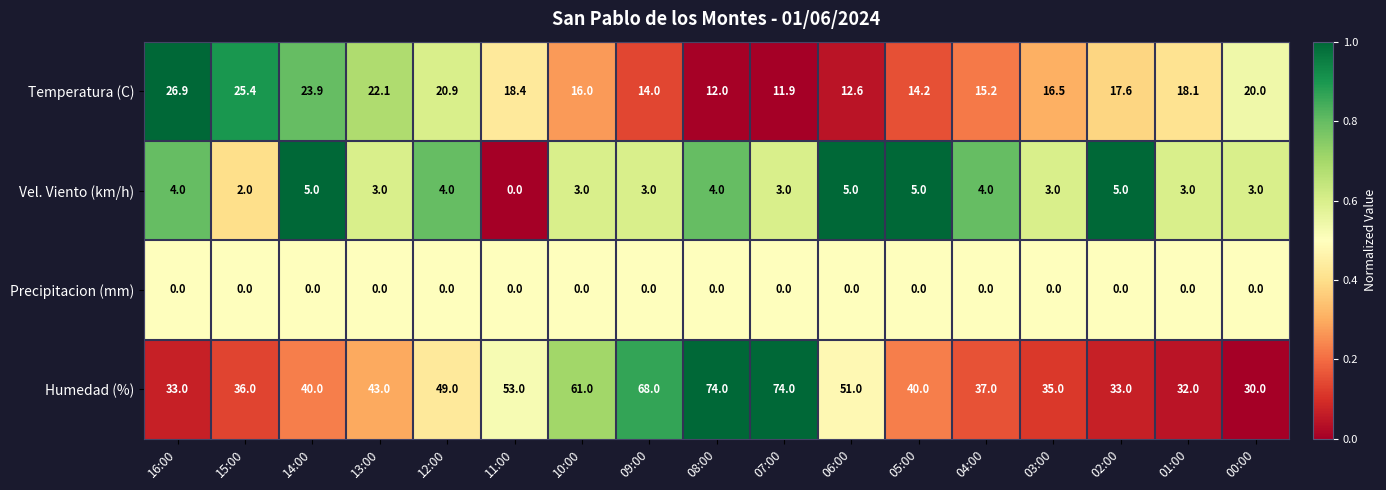

What is the maximum value shown in the chart?

74.0